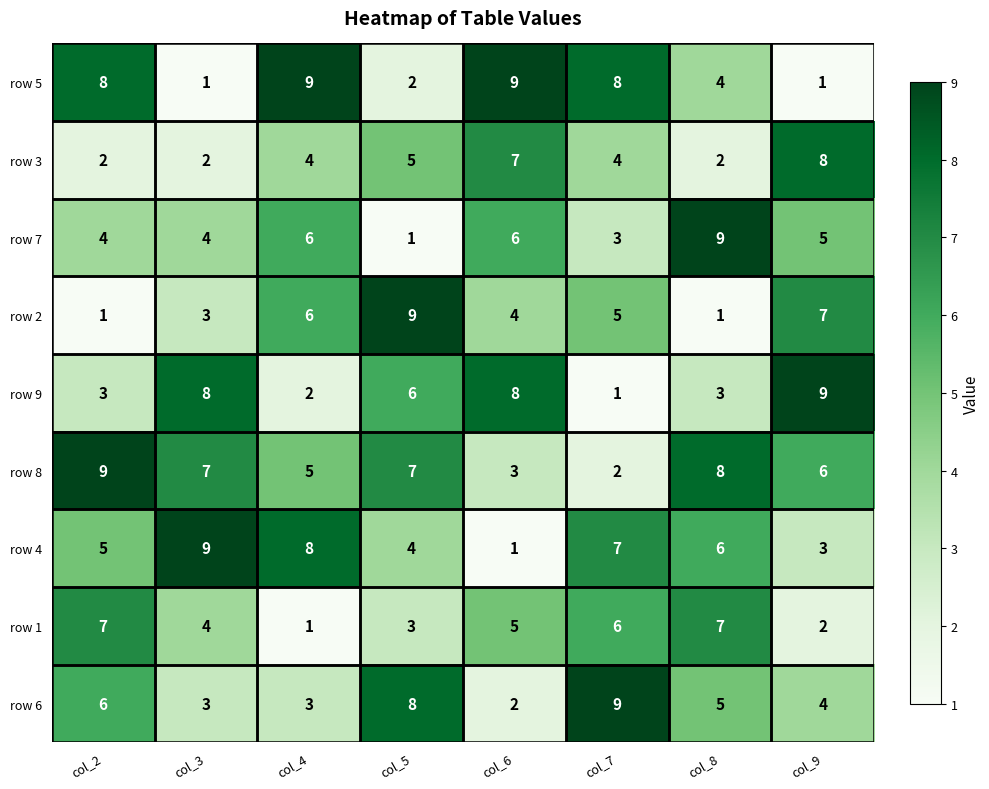

Is it true that row 3 equals 7 at col_6?

True